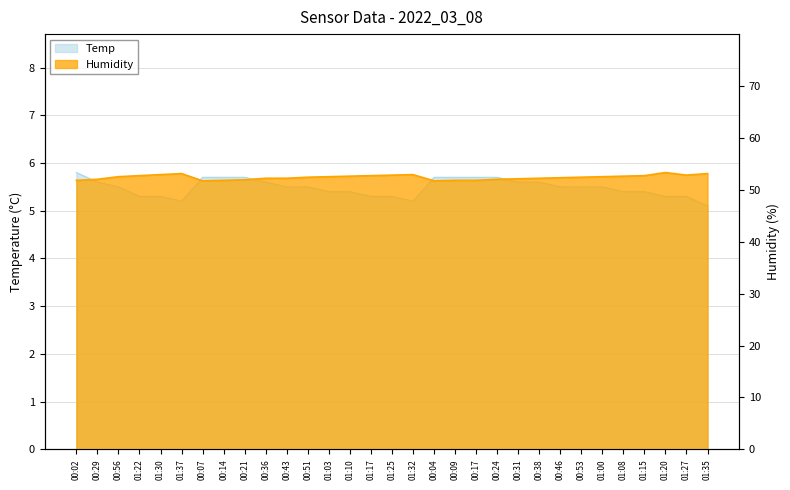

Read the Humidity value at 01:30.

52.9